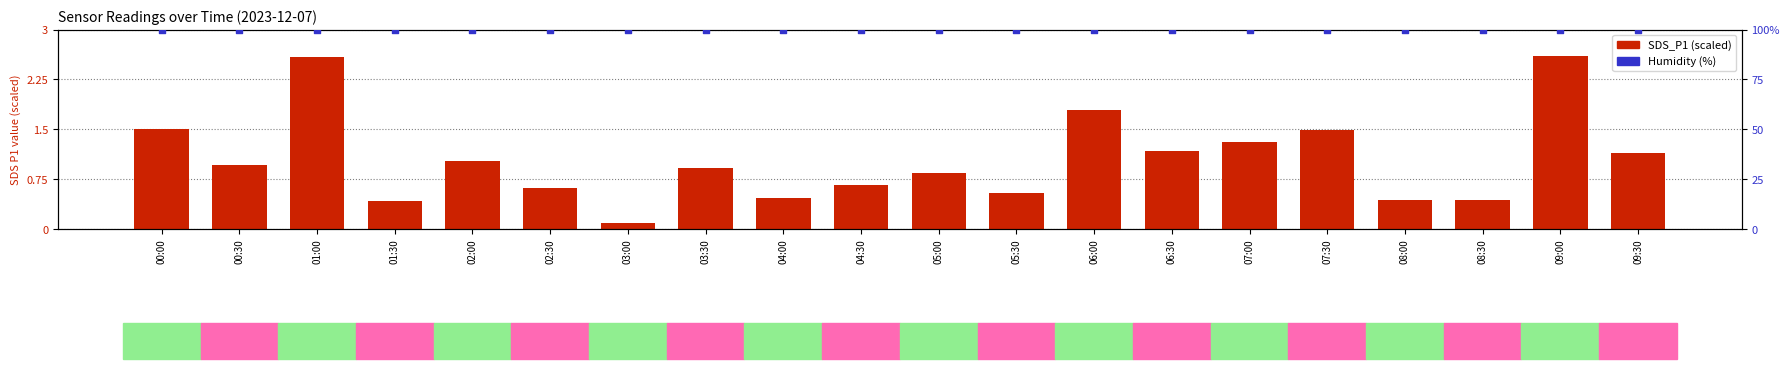

At how many categories does at least one series exceed 44?

20